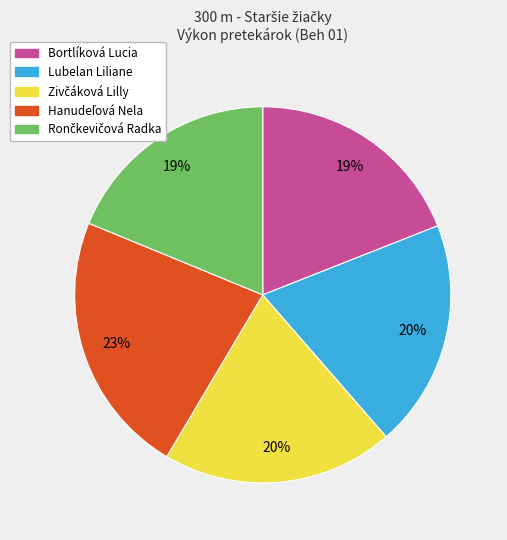

Which has a higher value, Bortlíková Lucia or Lubelan Liliane?

Lubelan Liliane